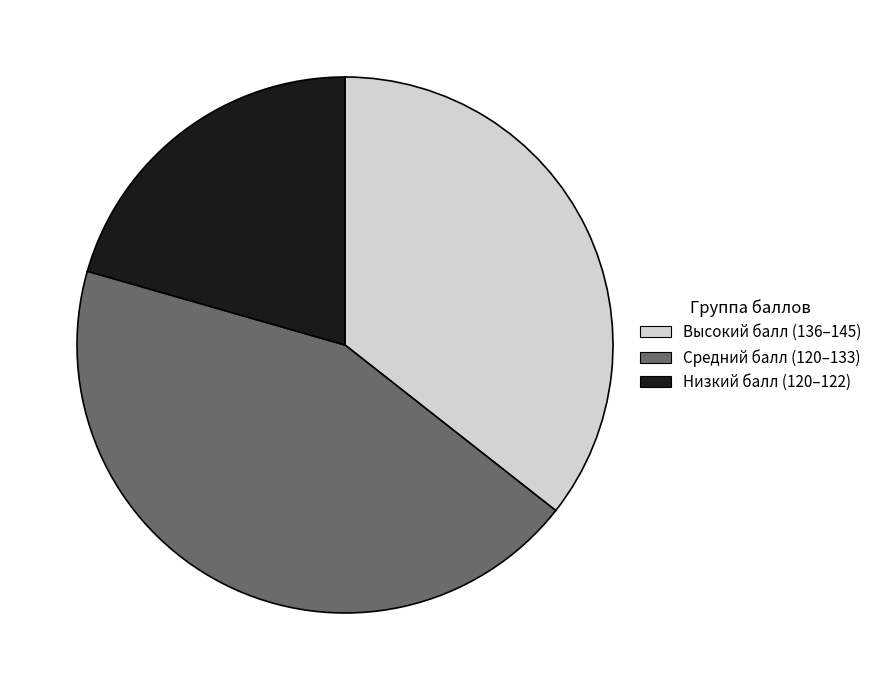

Which category has the smallest portion of the pie?

Низкий балл (120–122)